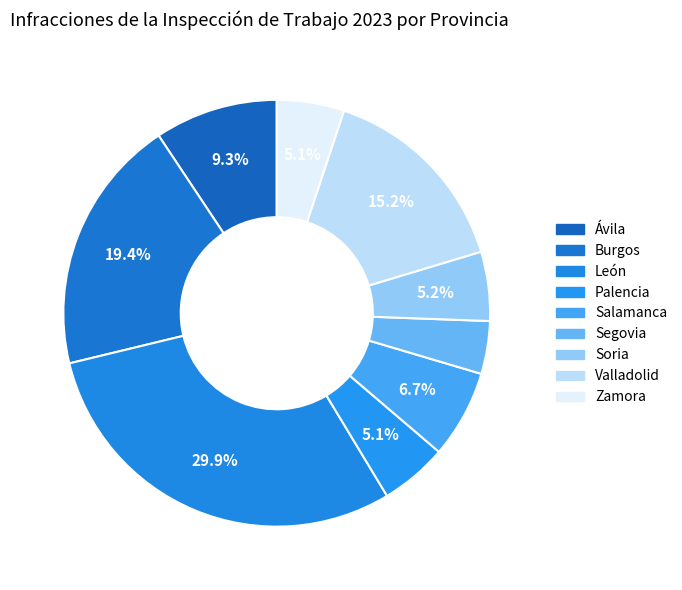

To the nearest percent, what is the average slice percentage?

11%